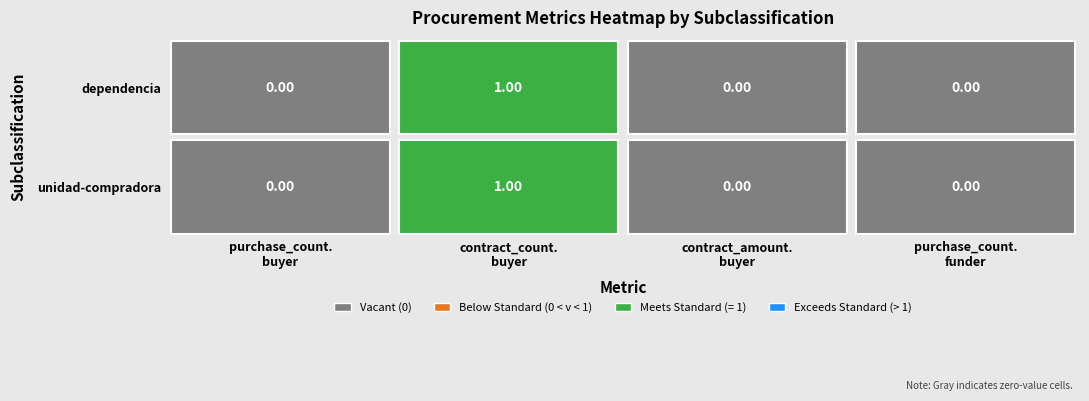

Reading right to left, list all the values displayed in this chart.

unidad-compradora: 0	0	1	0
dependencia: 0	0	1	0